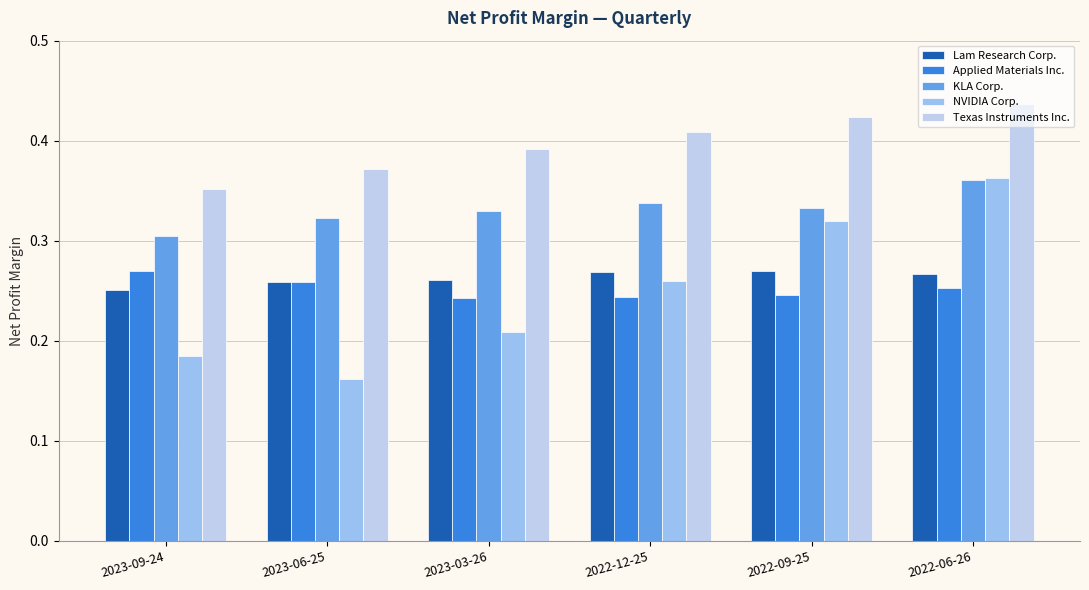

Which category has the lowest value across all series?

2023-06-25